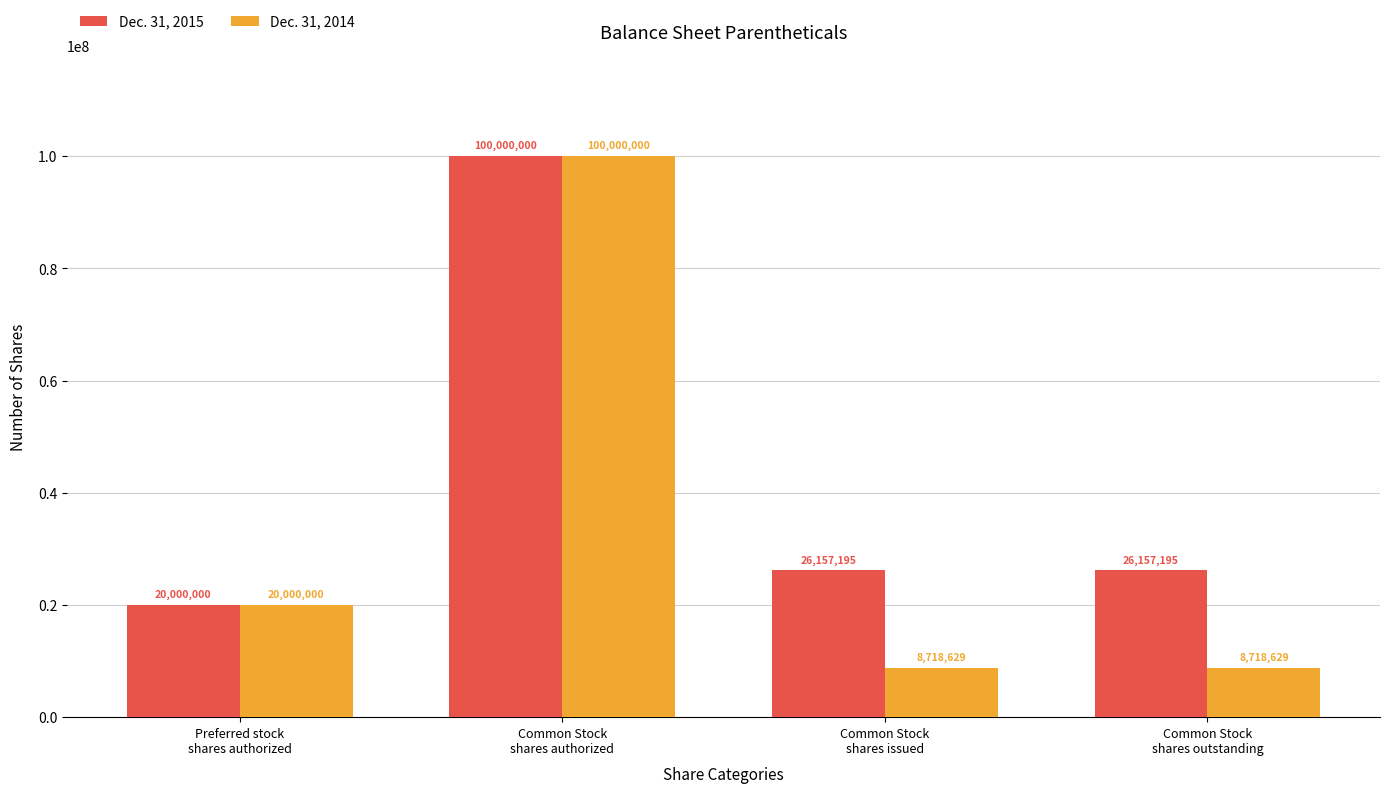

How many distinct data groups are displayed?

2